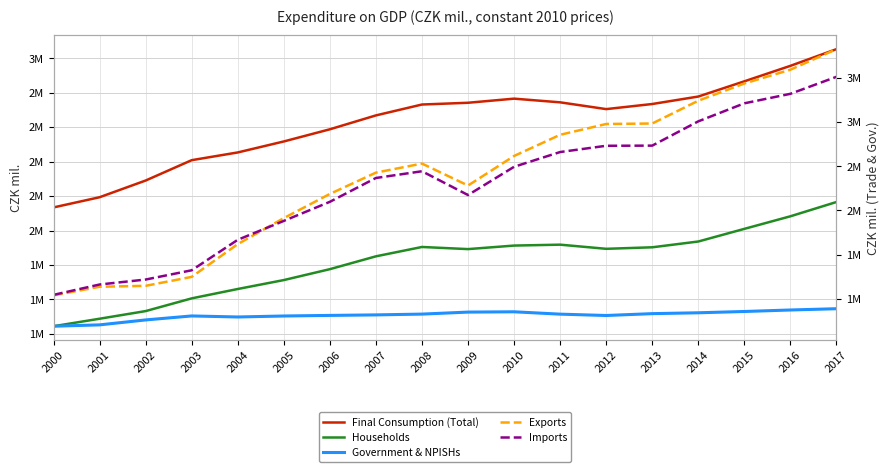

Is it true that Exports equals 2856208 at 2011?

True